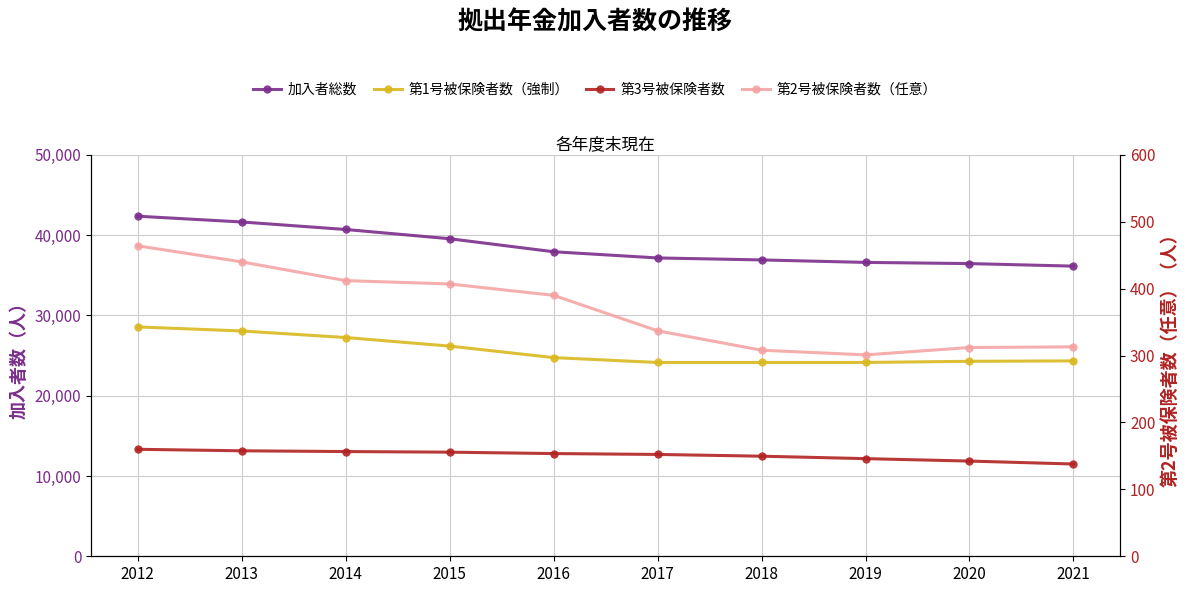

At 2016, list the series in order from smallest to largest.

第2号被保険者数（任意）, 第3号被保険者数, 第1号被保険者数（強制）, 加入者総数